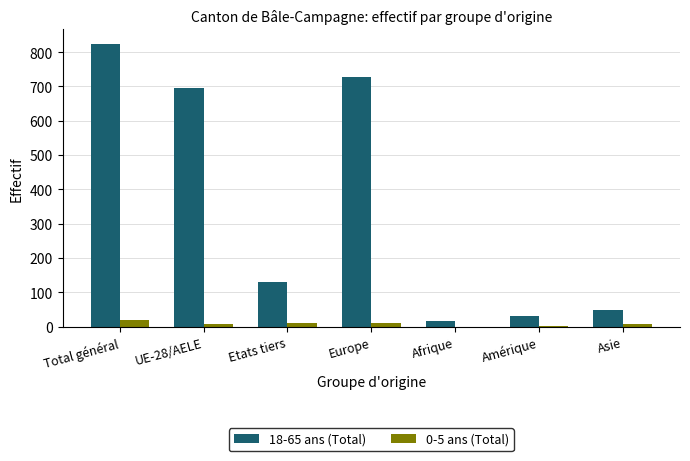

The 18-65 ans (Total) series shows 76 at Asie. True or false?

False